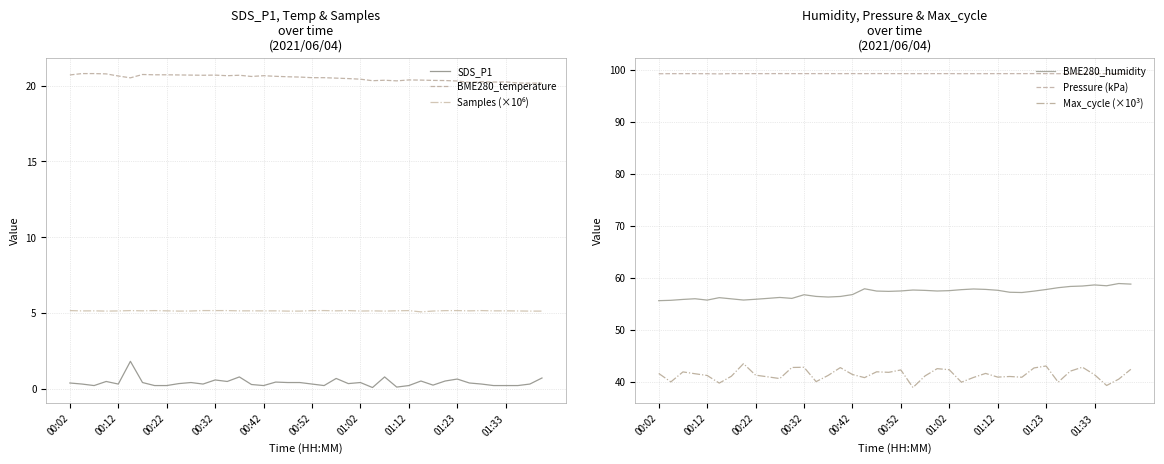

Reading left to right, list all the values displayed in this chart.

SDS_P1: 0.4	0.3	0.2	0.5	0.3	1.8	0.4	0.2	0.2	0.3	0.4	0.3	0.6	0.5	0.8	0.3	0.2	0.4	0.4	0.4	0.3	0.2	0.7	0.3	0.4	0.1	0.8	0.1	0.2	0.5	0.2	0.5	0.6	0.4	0.3	0.2	0.2	0.2	0.3	0.7
BME280_temperature: 20.7	20.8	20.8	20.8	20.6	20.5	20.7	20.7	20.7	20.7	20.7	20.7	20.7	20.7	20.7	20.6	20.7	20.6	20.6	20.6	20.5	20.5	20.5	20.5	20.4	20.3	20.4	20.3	20.4	20.4	20.4	20.3	20.3	20.2	20.3	20.2	20.2	20.2	20.2	20.2
Samples (×10⁶): 5.2	5.1	5.1	5.1	5.1	5.1	5.1	5.1	5.1	5.1	5.1	5.2	5.2	5.2	5.1	5.1	5.1	5.1	5.1	5.1	5.1	5.2	5.1	5.1	5.1	5.1	5.1	5.1	5.1	5.1	5.1	5.1	5.2	5.1	5.2	5.1	5.1	5.1	5.1	5.1
BME280_humidity: 55.6	55.6	55.8	55.9	55.7	56.1	55.9	55.7	55.8	56.0	56.2	56.0	56.7	56.4	56.3	56.4	56.7	57.9	57.4	57.4	57.4	57.6	57.5	57.4	57.5	57.7	57.8	57.7	57.6	57.2	57.1	57.4	57.7	58.1	58.3	58.4	58.6	58.4	58.9	58.8
Pressure (kPa): 99.3	99.3	99.3	99.3	99.3	99.2	99.3	99.3	99.3	99.3	99.3	99.3	99.3	99.3	99.3	99.3	99.3	99.3	99.3	99.3	99.3	99.3	99.3	99.3	99.3	99.3	99.3	99.3	99.3	99.3	99.3	99.3	99.3	99.3	99.3	99.3	99.3	99.3	99.3	99.3
Max_cycle (×10³): 41.6	39.9	41.9	41.5	41.2	39.7	41.0	43.4	41.2	40.9	40.6	42.7	42.7	40.0	41.2	42.7	41.4	40.8	41.9	41.8	42.2	38.8	41.1	42.5	42.3	39.9	40.8	41.6	40.9	41.0	40.8	42.6	43.0	39.9	42.0	42.8	41.3	39.2	40.5	42.4